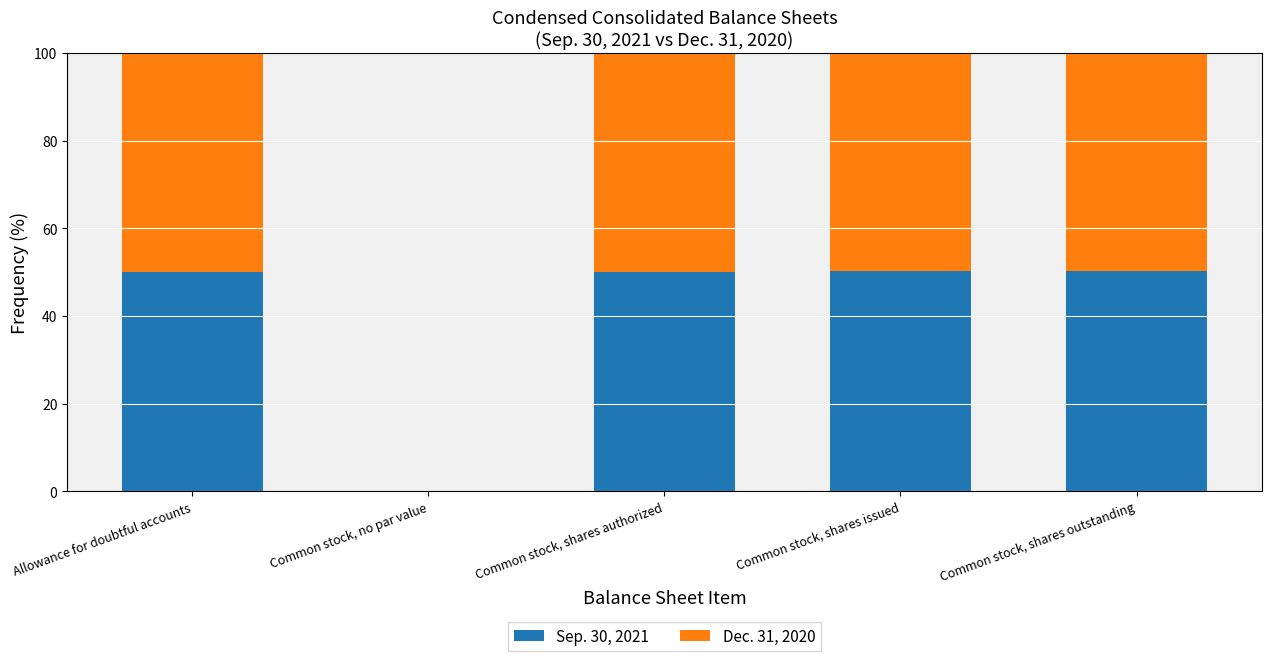

What is the maximum value for Sep. 30, 2021?

50.3